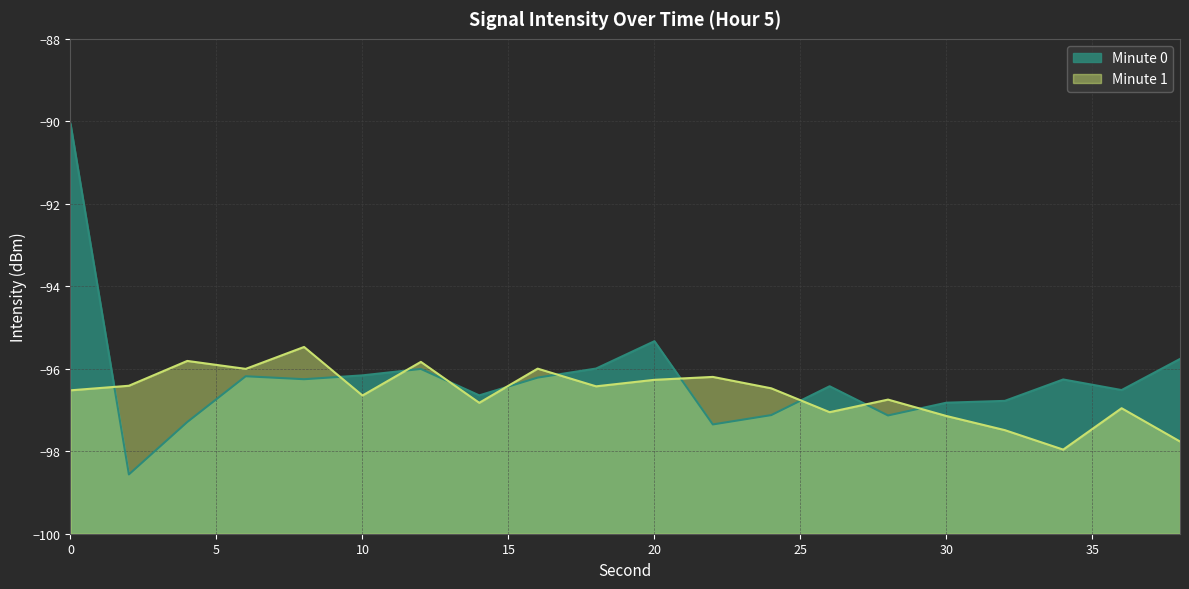

Does the chart have visible grid lines?

Yes